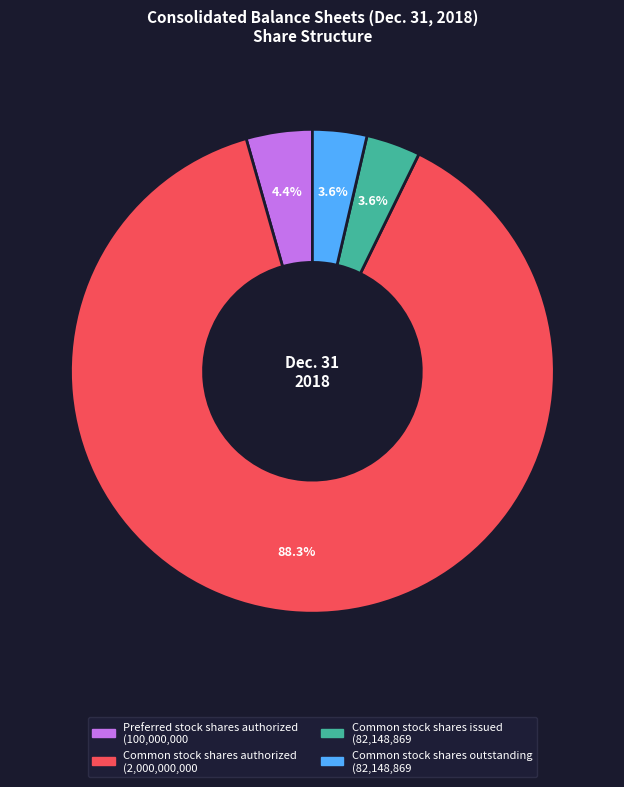

What percentage is NOT represented by Common stock shares outstanding?

96.4%